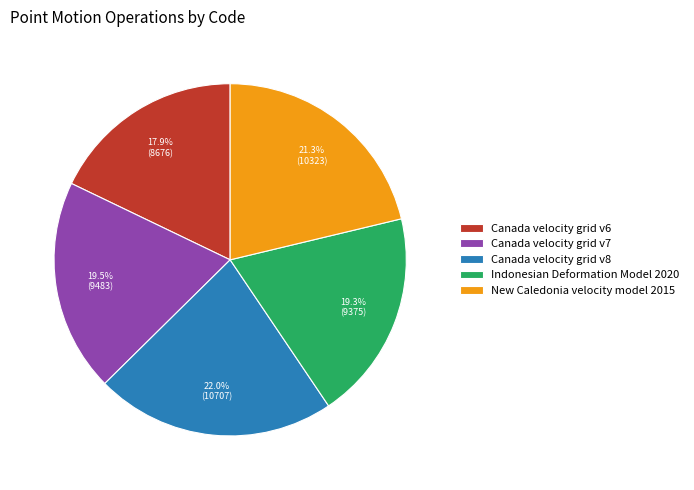

How much of the chart is everything except Canada velocity grid v7?

80.5%